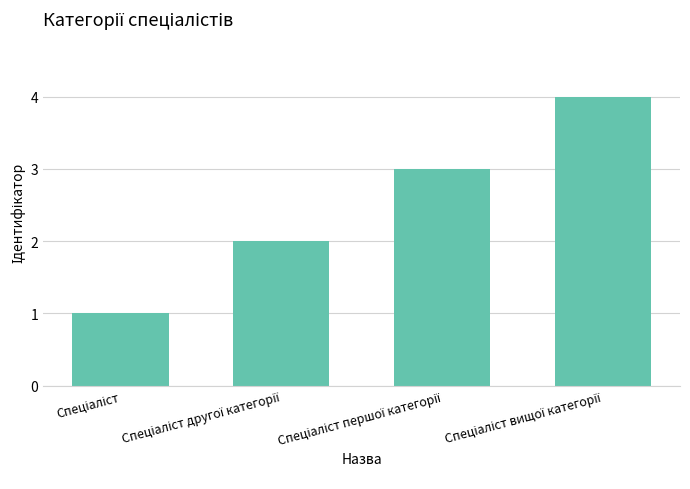

What is the greatest value displayed?

4